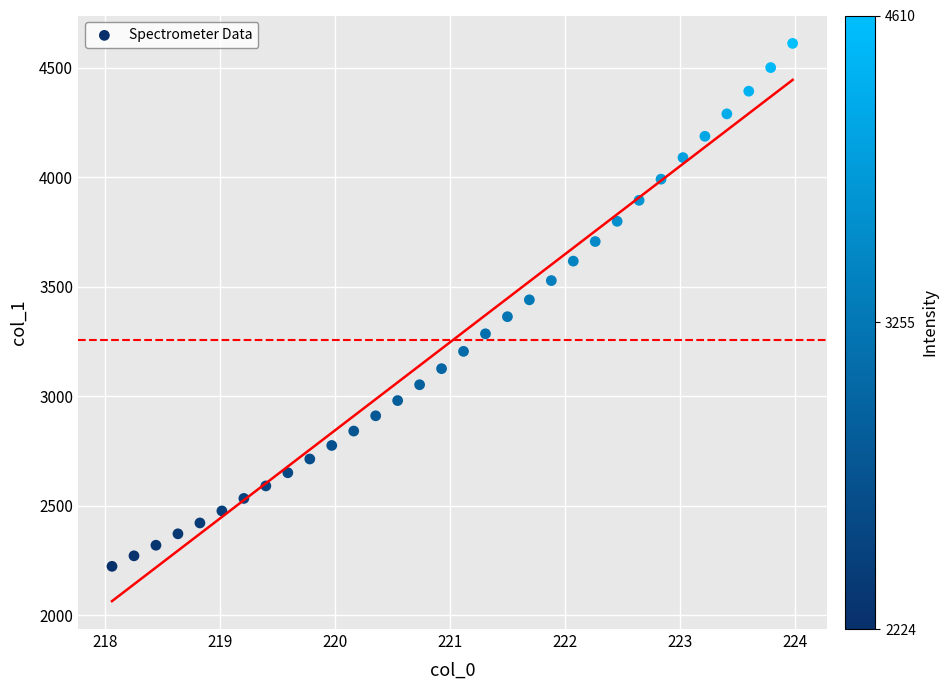

What is the range of Y values (max minus min)?

2386.8